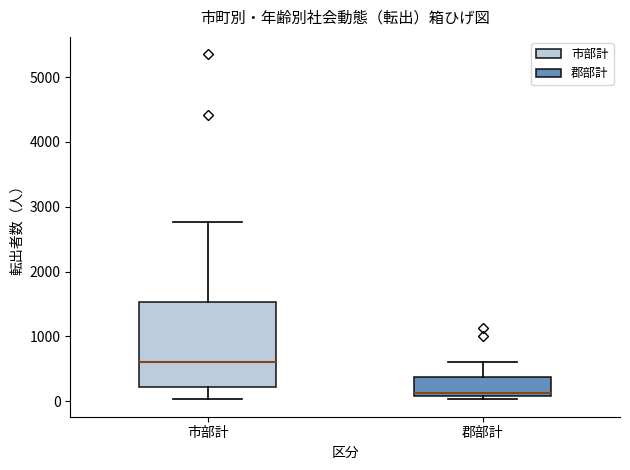

Where does the upper whisker of the box for 郡部計 end on the y-axis? The values are not printed on the chart, so give them approximately, as read against the axis.

600